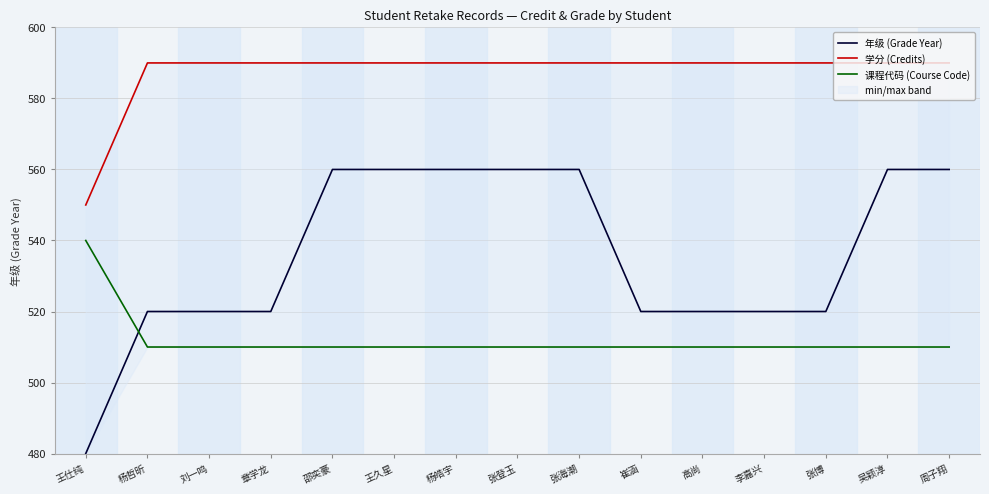

What is the sum of the 年级 (Grade Year) values at 杨哲昕 and 崔涵?

1040